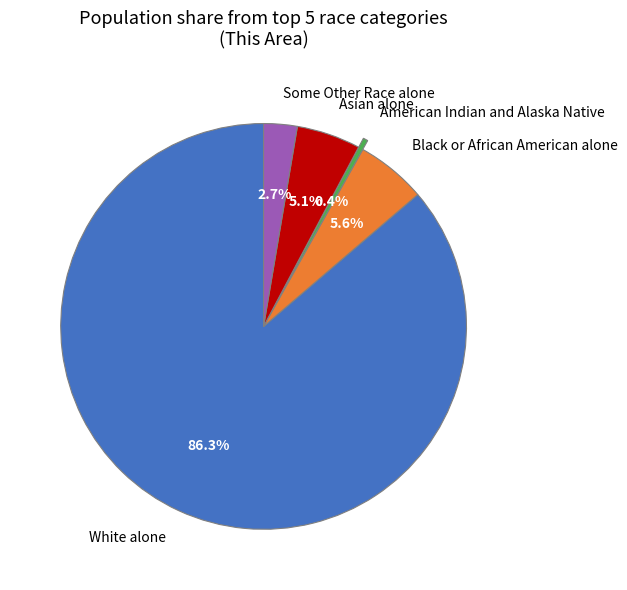

Approximately how many times larger is the value at Black or African American alone compared to Asian alone?

1.1